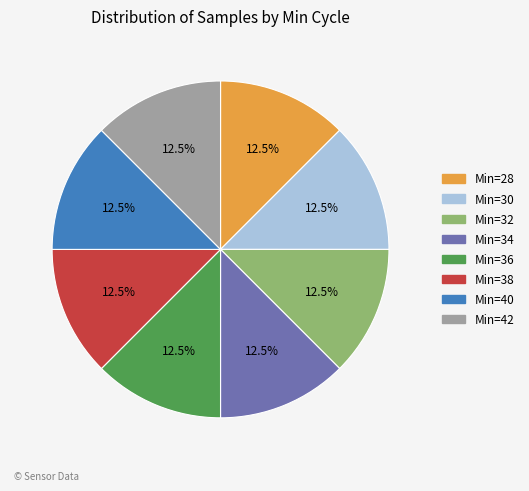

Count the number of slices in the pie.

8